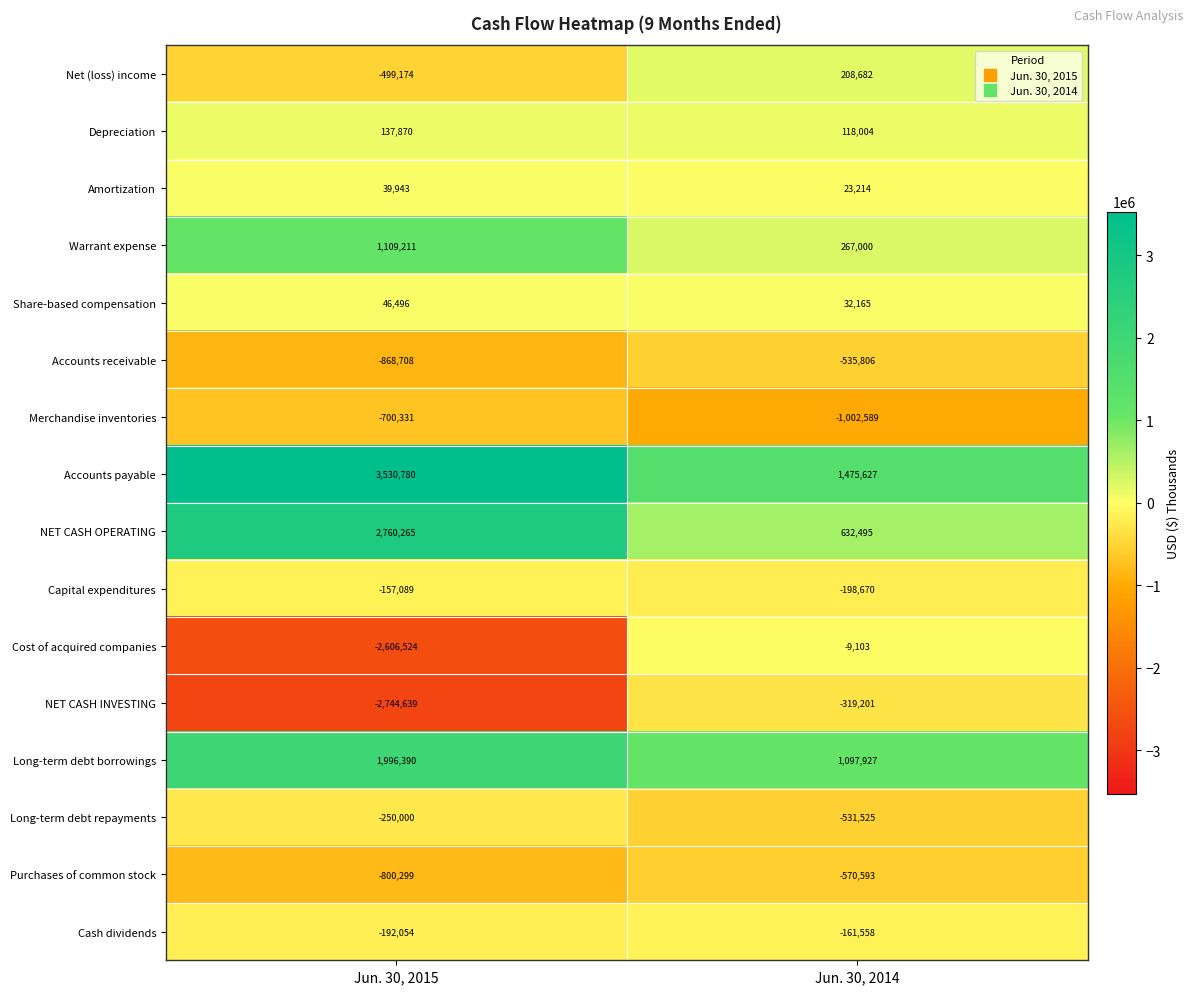

Is it true that Long-term debt repayments equals -531525 at Jun. 30, 2014?

True